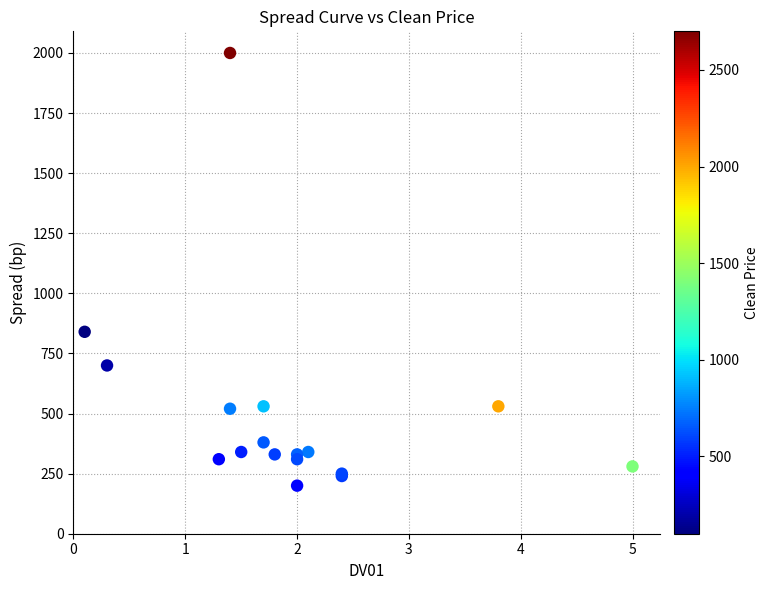

What Y value in the scatter plot is closest to 1100?

840